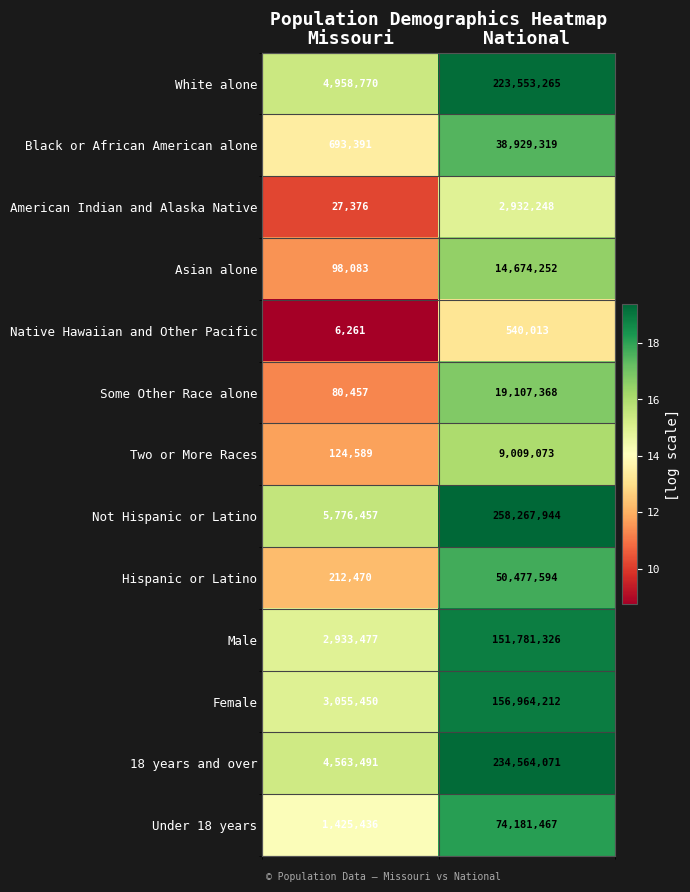

What value does the Male series have at Missouri, to the nearest 100?

2933500